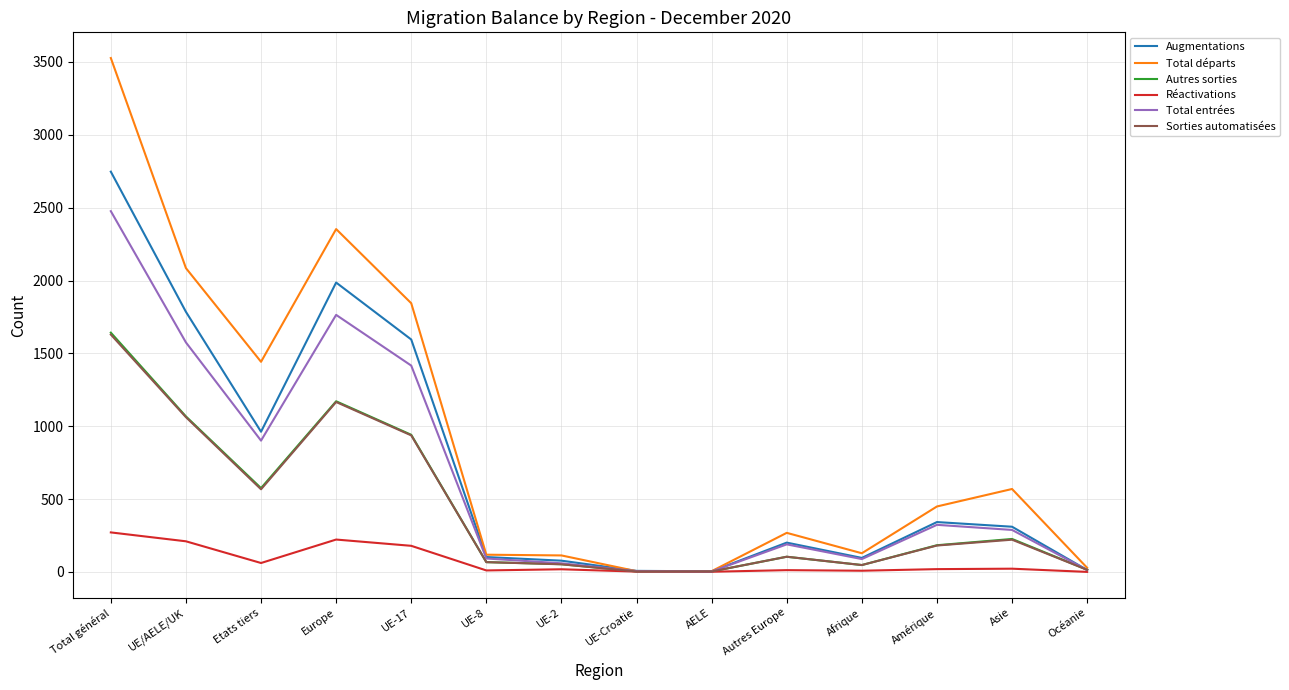

At which category does Total départs reach its first local peak?

Europe